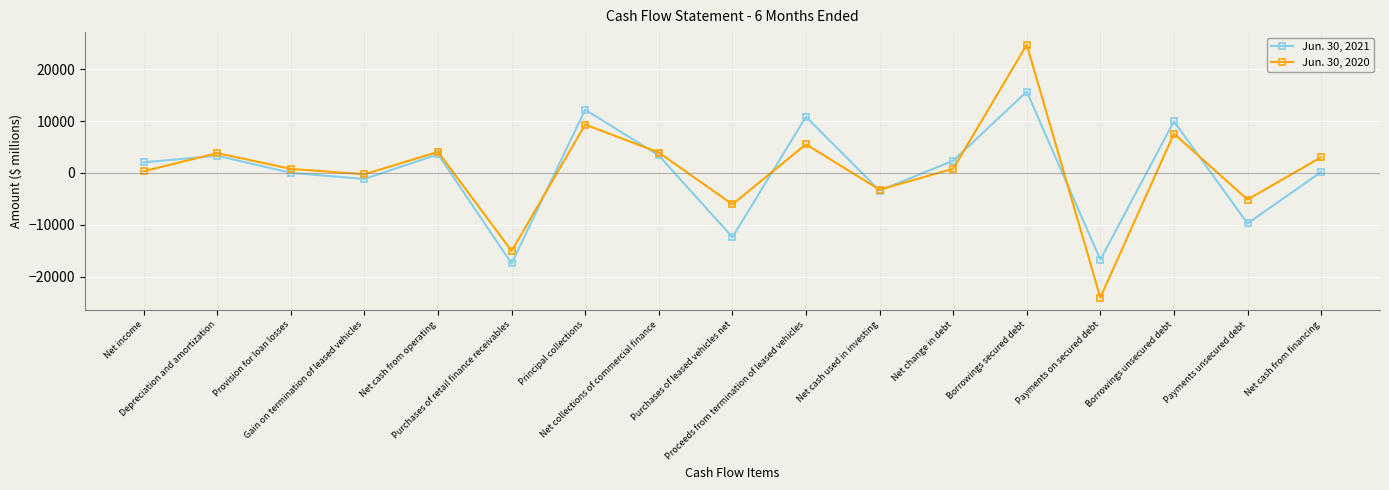

What is the difference between the maximum and minimum values in the Jun. 30, 2020 series?

48836